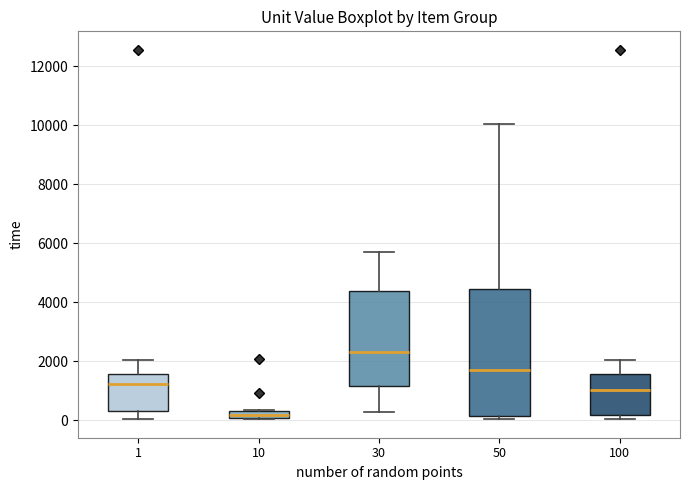

Where does the lower whisker of the box at x = 1 end on the y-axis? The values are not printed on the chart, so give them approximately, as read against the axis.

0